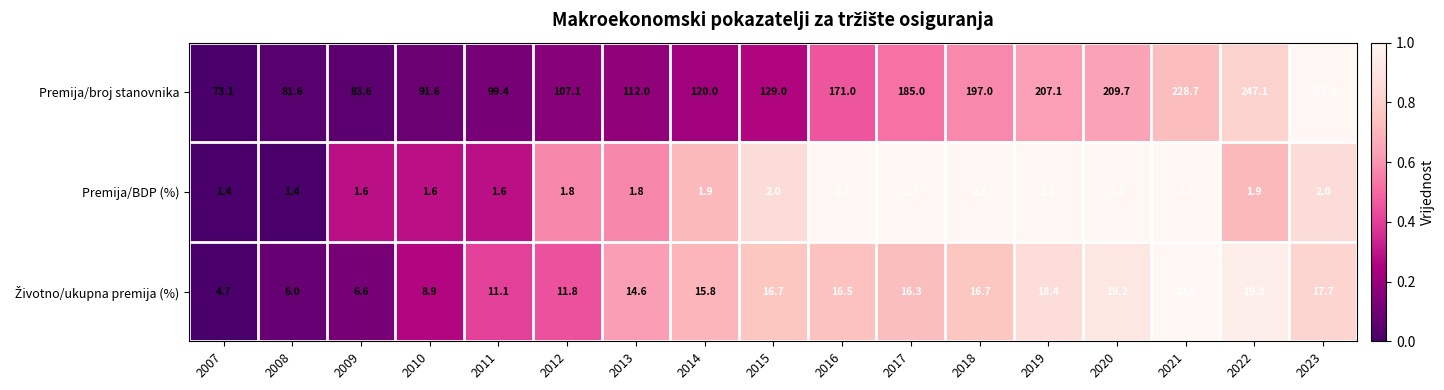

What is the maximum value shown in the chart?

287.5